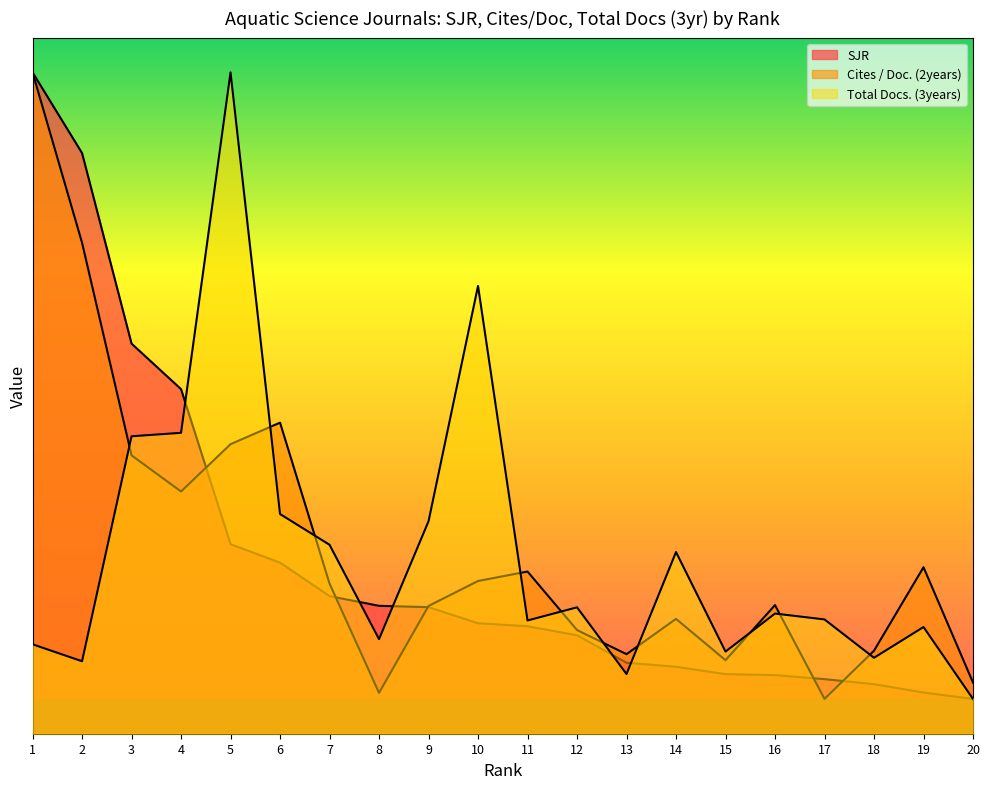

At which label does Cites / Doc. (2years) first exceed 2?

1